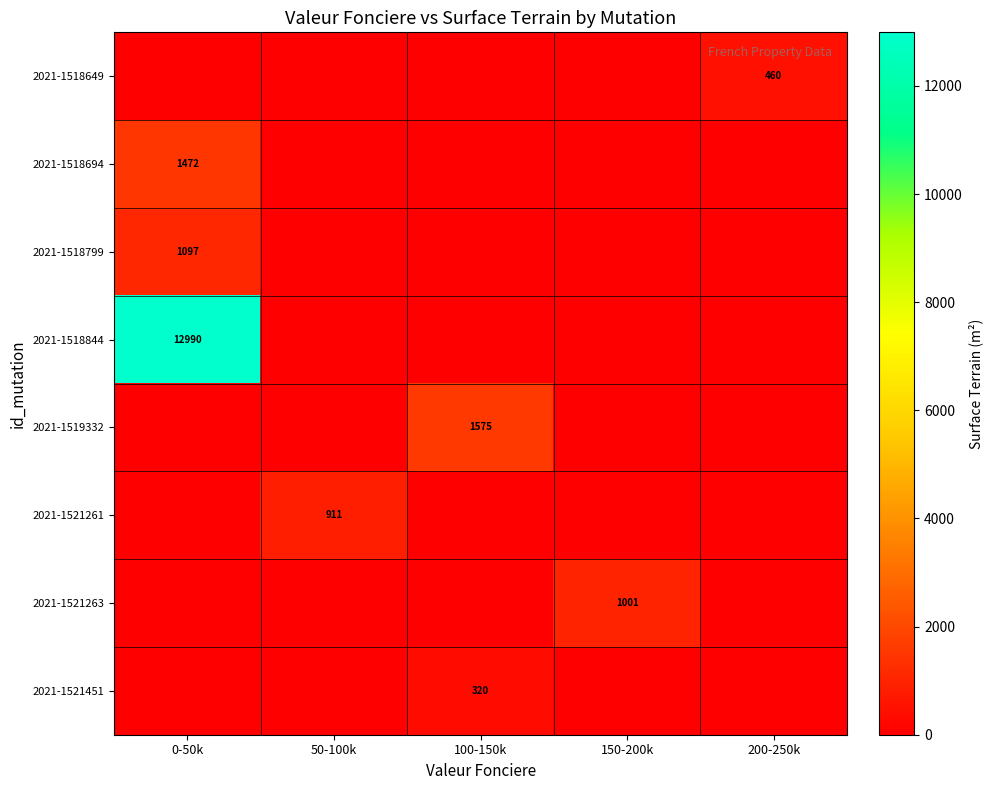

The 2021-1518844 series shows 6444 at 0-50k. True or false?

False